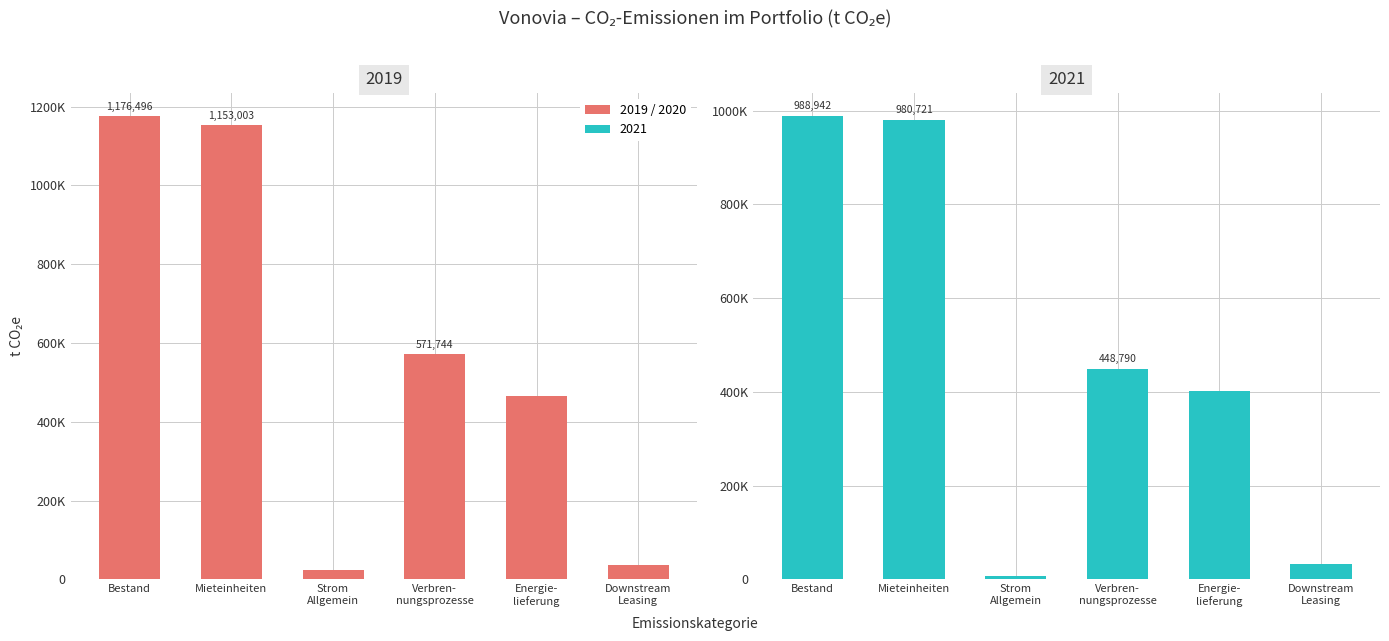

The 2019 series shows 832484 at Verbren- nungsprozesse. True or false?

False